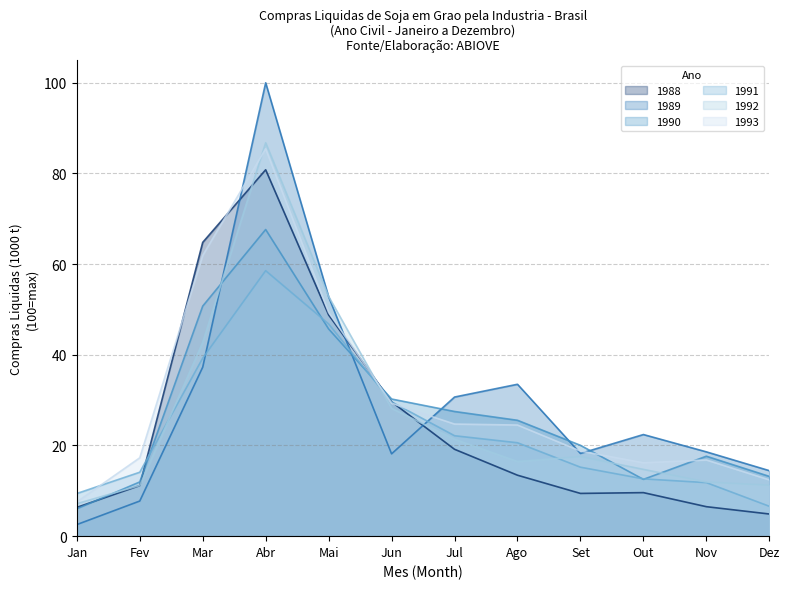

What is the label of the 9th point from the left?

Set